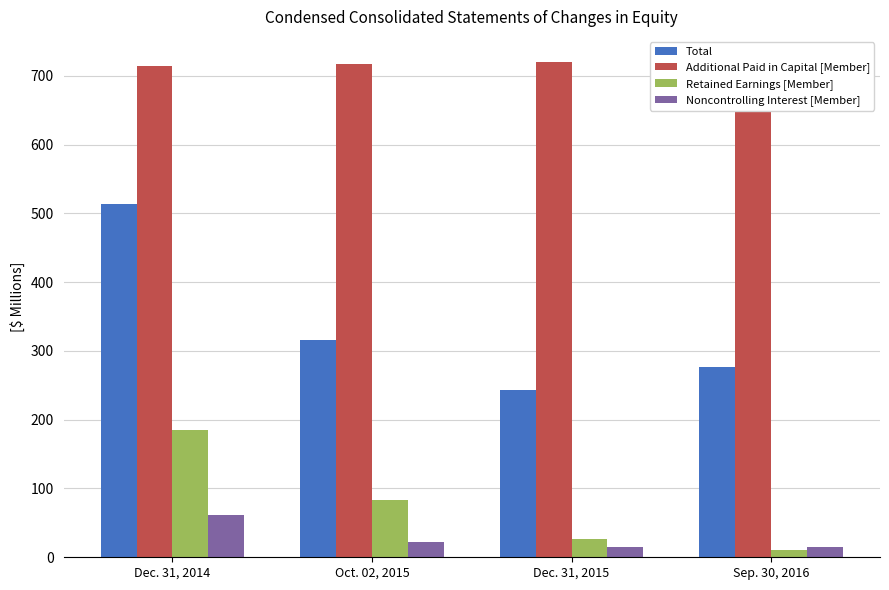

Which category has the lowest value across all series?

Sep. 30, 2016